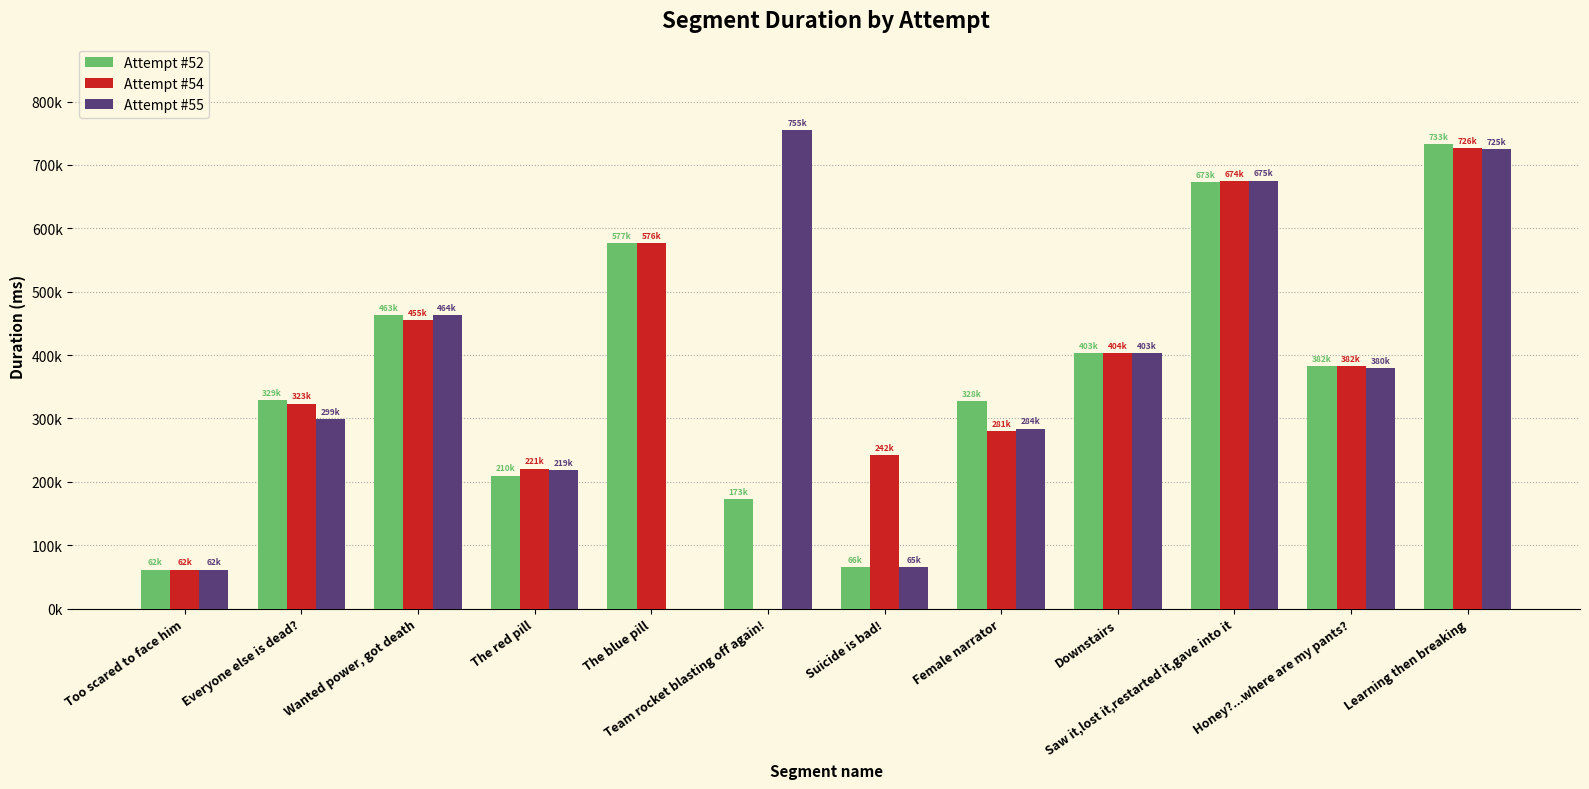

Where does the Attempt #55 series first go above 379716?

Wanted power, got death